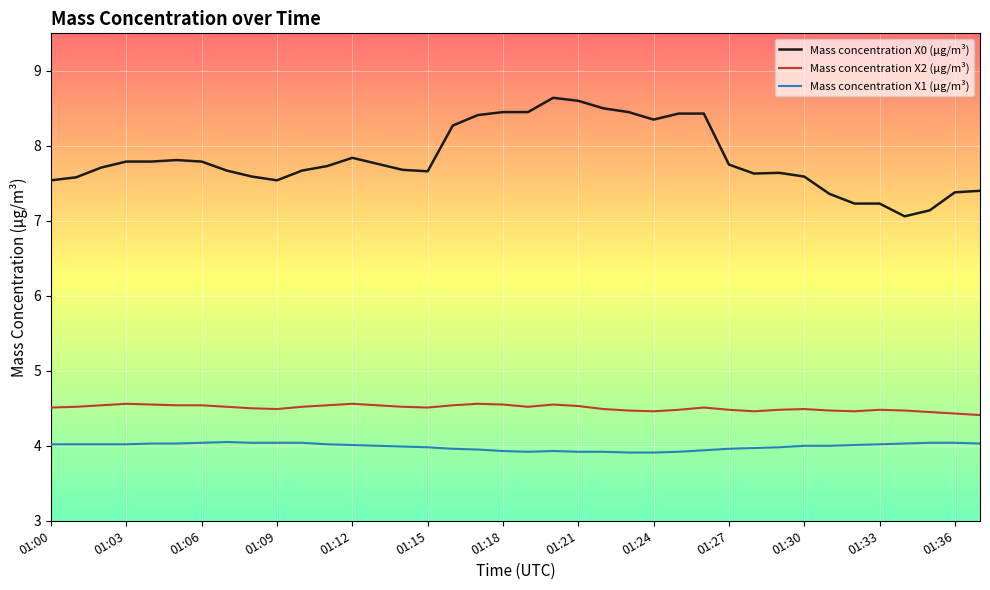

What is the sum of all Mass concentration X2 (μg/m³) values?

171.2